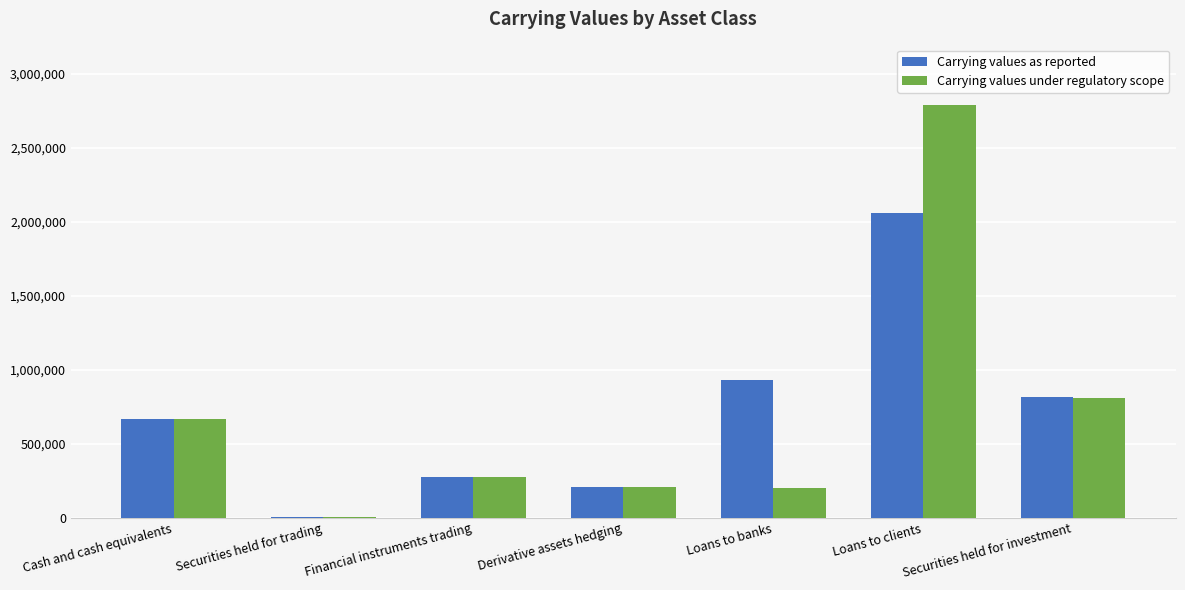

Where is Carrying values as reported nearest to the value 1032052?

Loans to banks